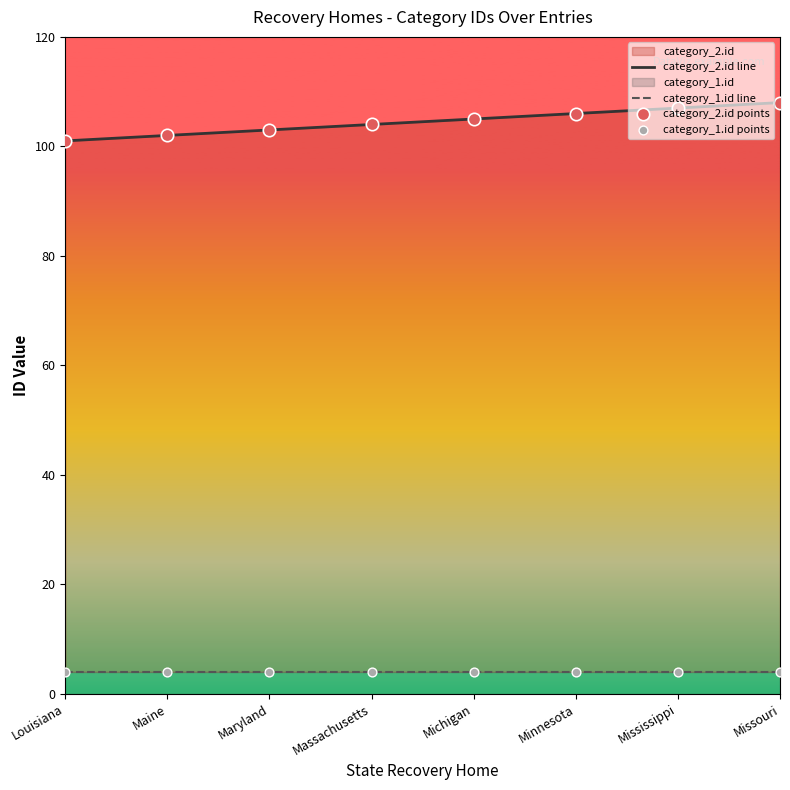

Is the value of category_1.id points at Maine greater than the value of category_1.id line at Maryland?

No